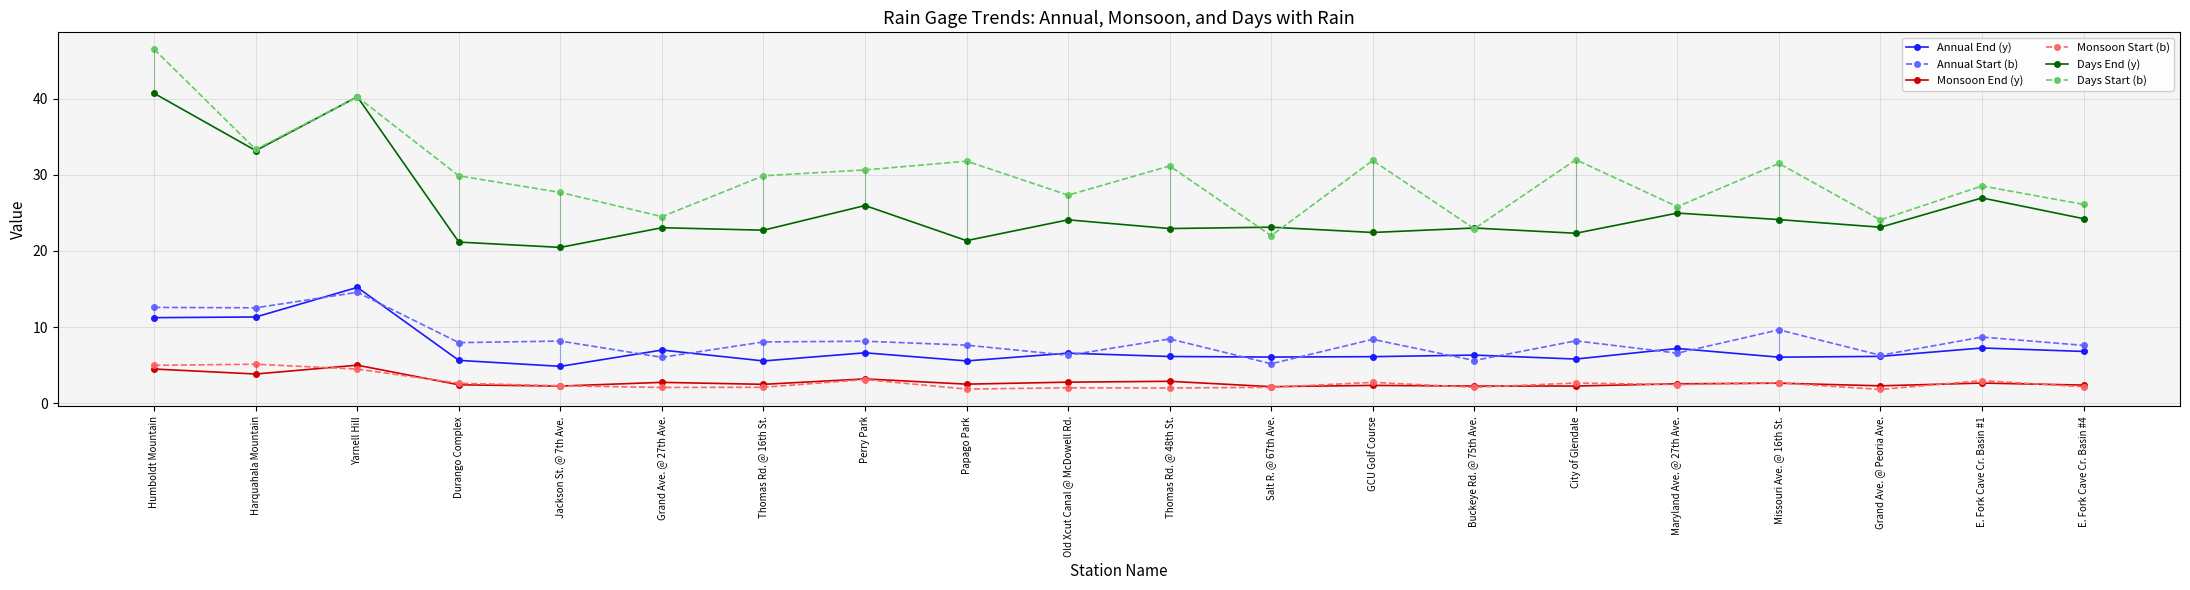

How many data points in Days End (y) are less than 23?

7